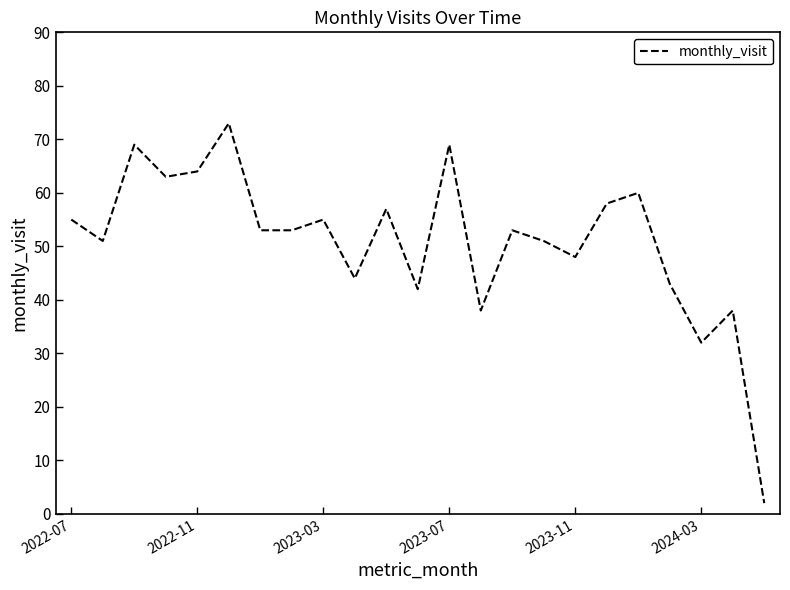

What is the difference between the maximum and minimum values?

71